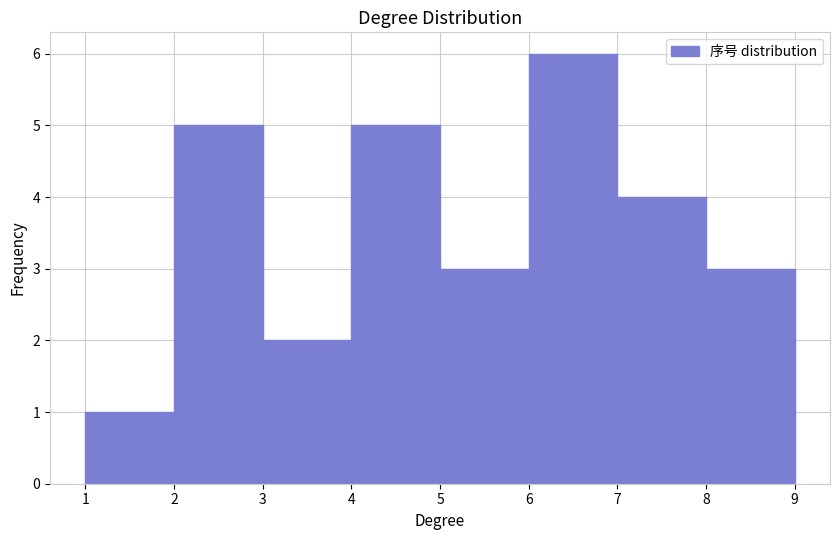

How tall is the bar that spans 6 to 7 on the x-axis? The values are not printed on the chart, so give them approximately, as read against the axis.

6